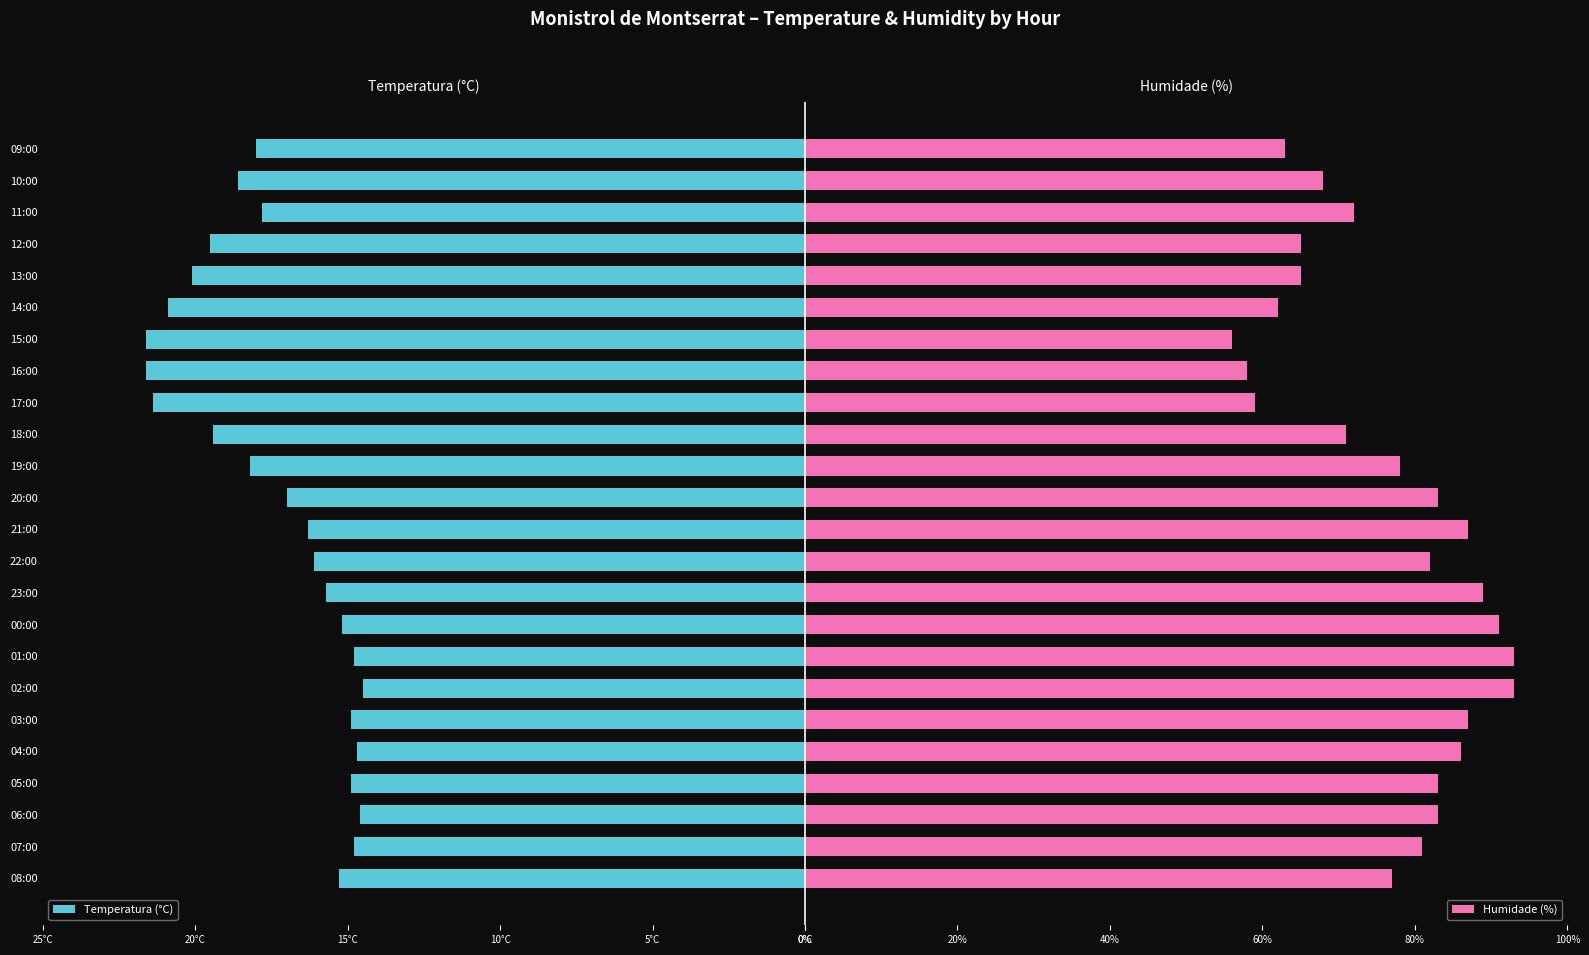

What is the minimum value for Humidade (%)?

56